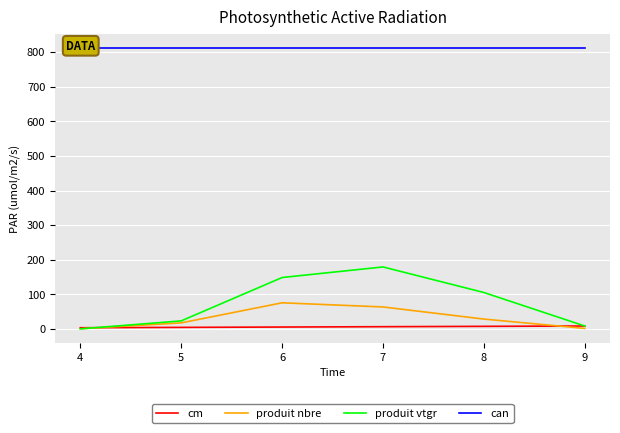

Which series has the largest total across all categories?

can